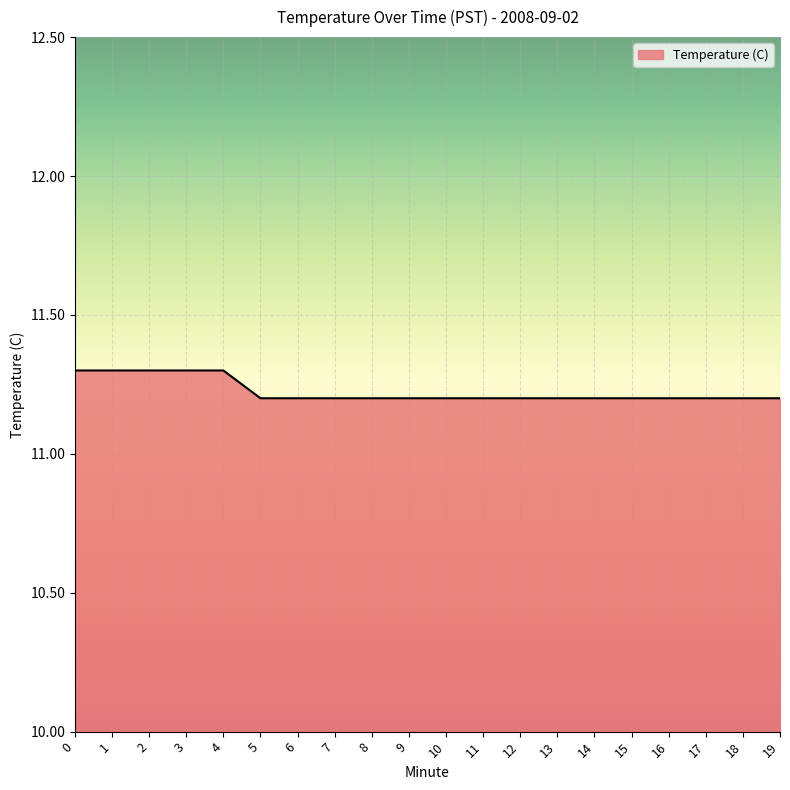

What is the minimum value shown in the chart?

11.2